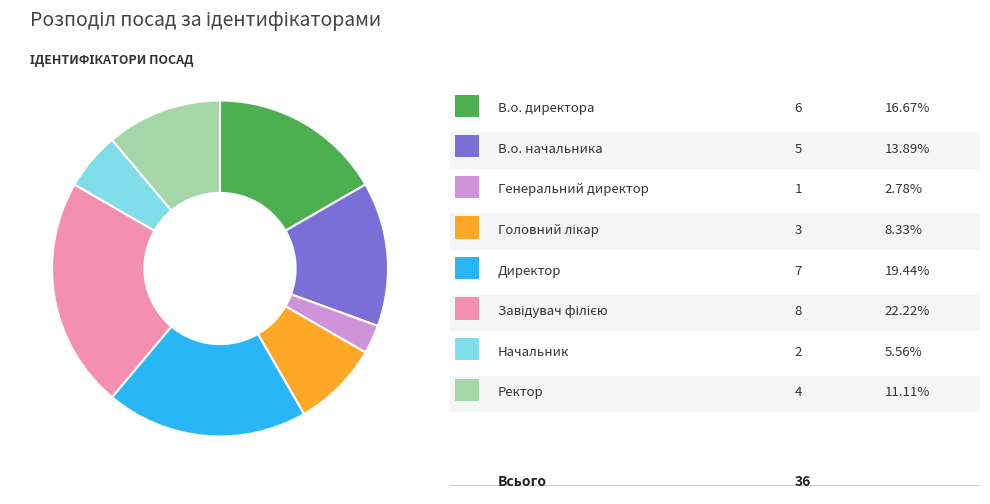

Is there a majority slice in this chart?

No